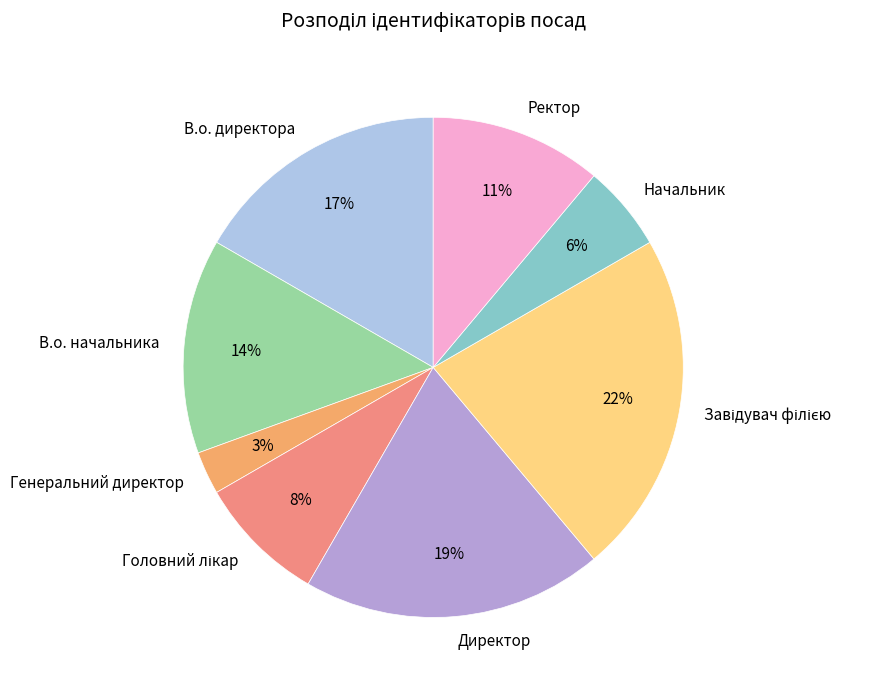

Count the number of slices in the pie.

8